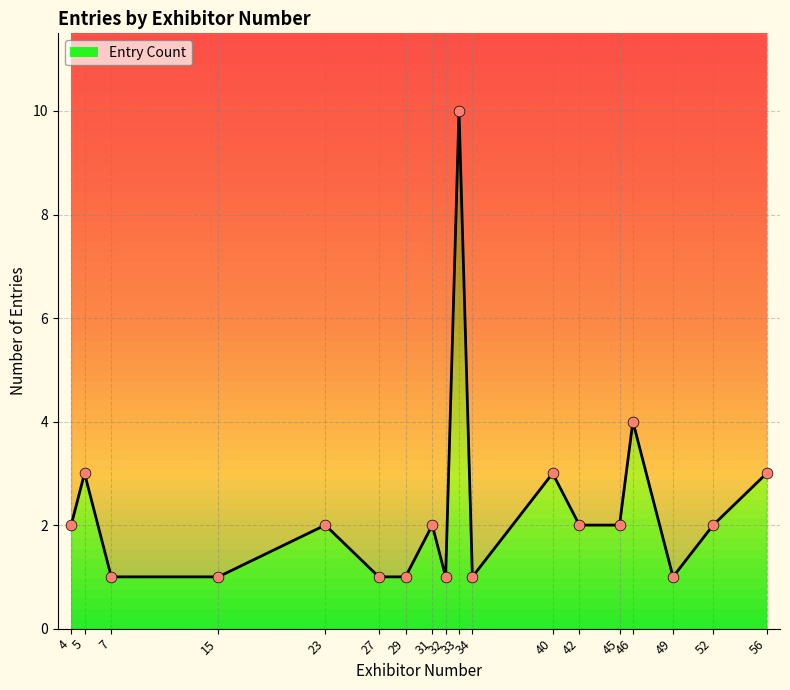

Which has a higher value, 46 or 52?

46